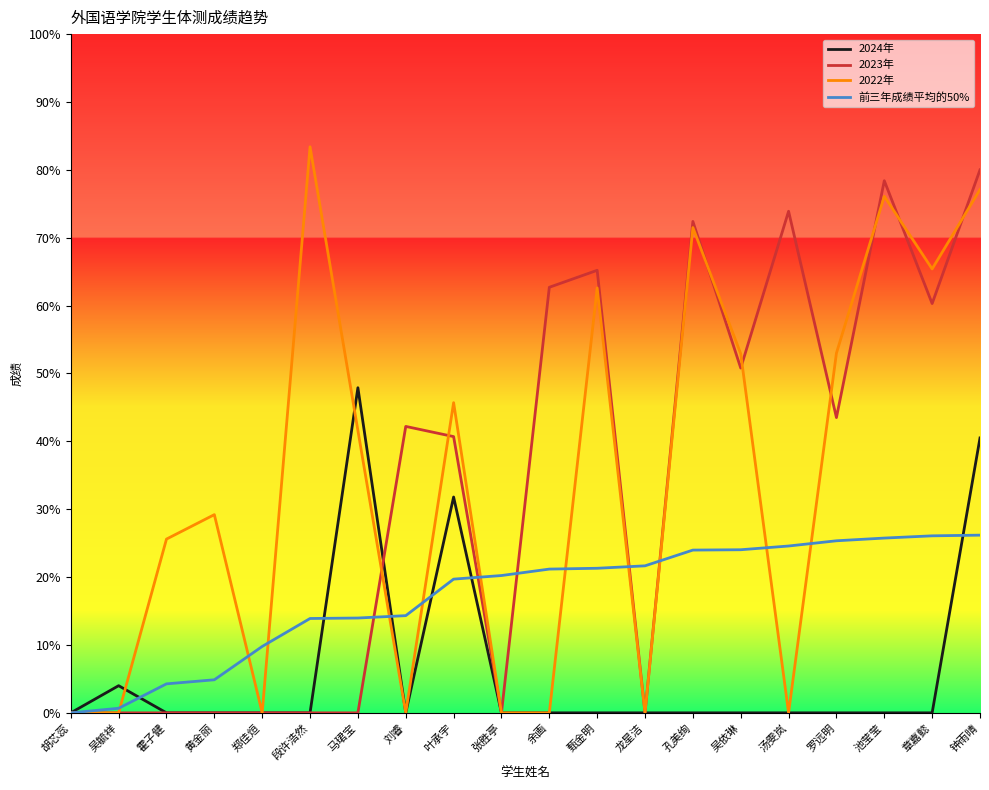

Does the chart display data point markers on the line(s)?

No